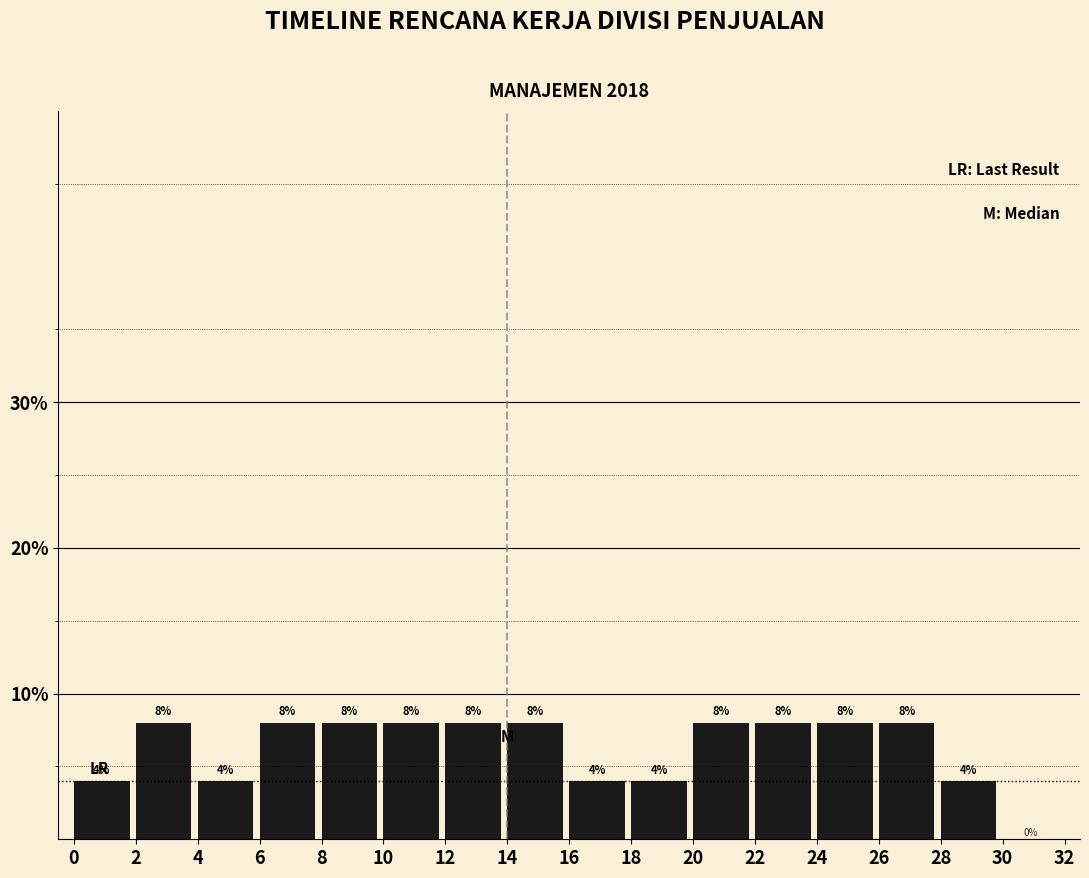

How tall is the bar that spans 22 to 24 on the x-axis?

8